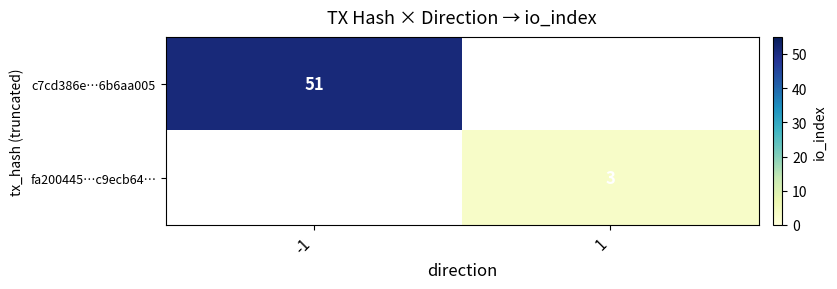

The fa200445…c9ecb64… series shows 3 at 1. True or false?

True